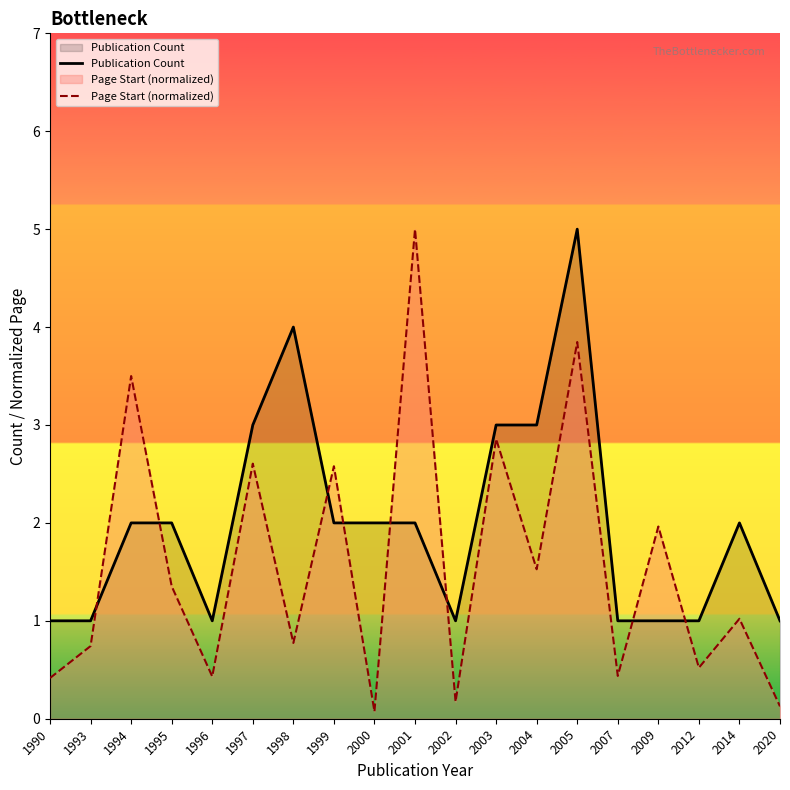

At which category does Page Start (normalized) reach its first local valley?

1996